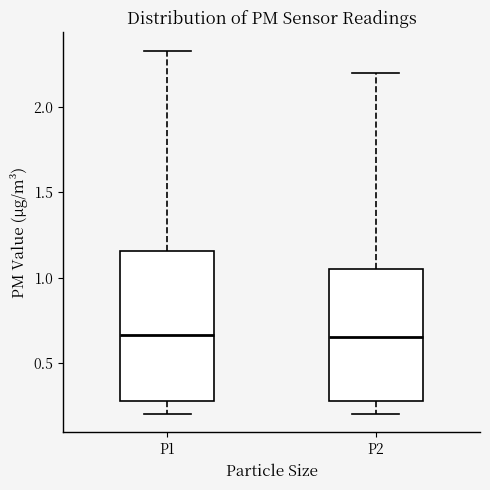

Reading left to right, read every box against the y-axis: the position of its median line, the range the box covers, and the ends of its whiskers. The values are not printed on the chart, so give them approximately, as read against the axis.

P1: median 0.65, box 0.30 to 1.15, whiskers 0.20 to 2.35
P2: median 0.65, box 0.30 to 1.05, whiskers 0.20 to 2.20